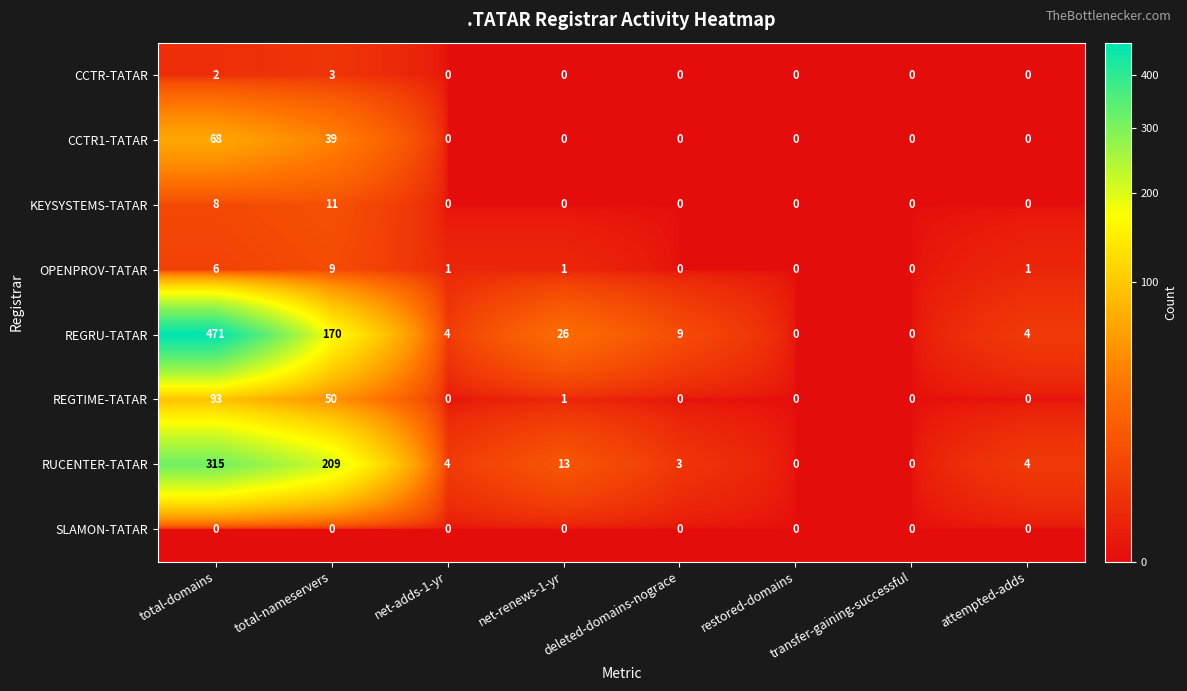

How many values in the REGTIME-TATAR series exceed 0?

3